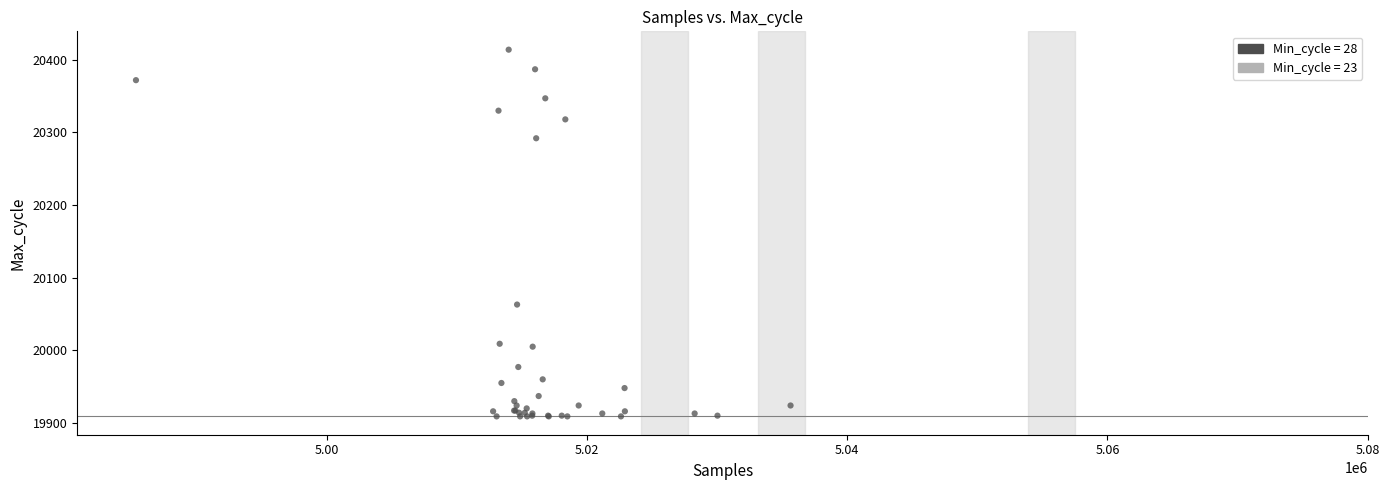

What Y value in the scatter plot is closest to 20161?

20063